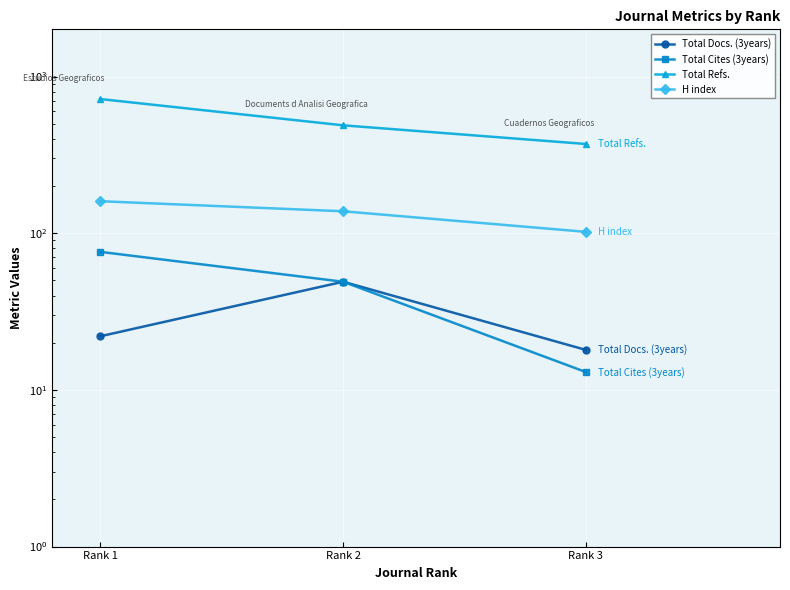

Where does the H index series first go above 138?

Rank 1